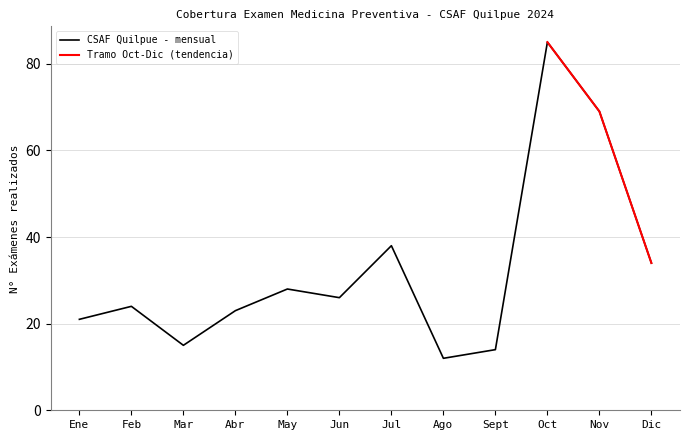

Which label corresponds to the smallest value in the chart?

Ago